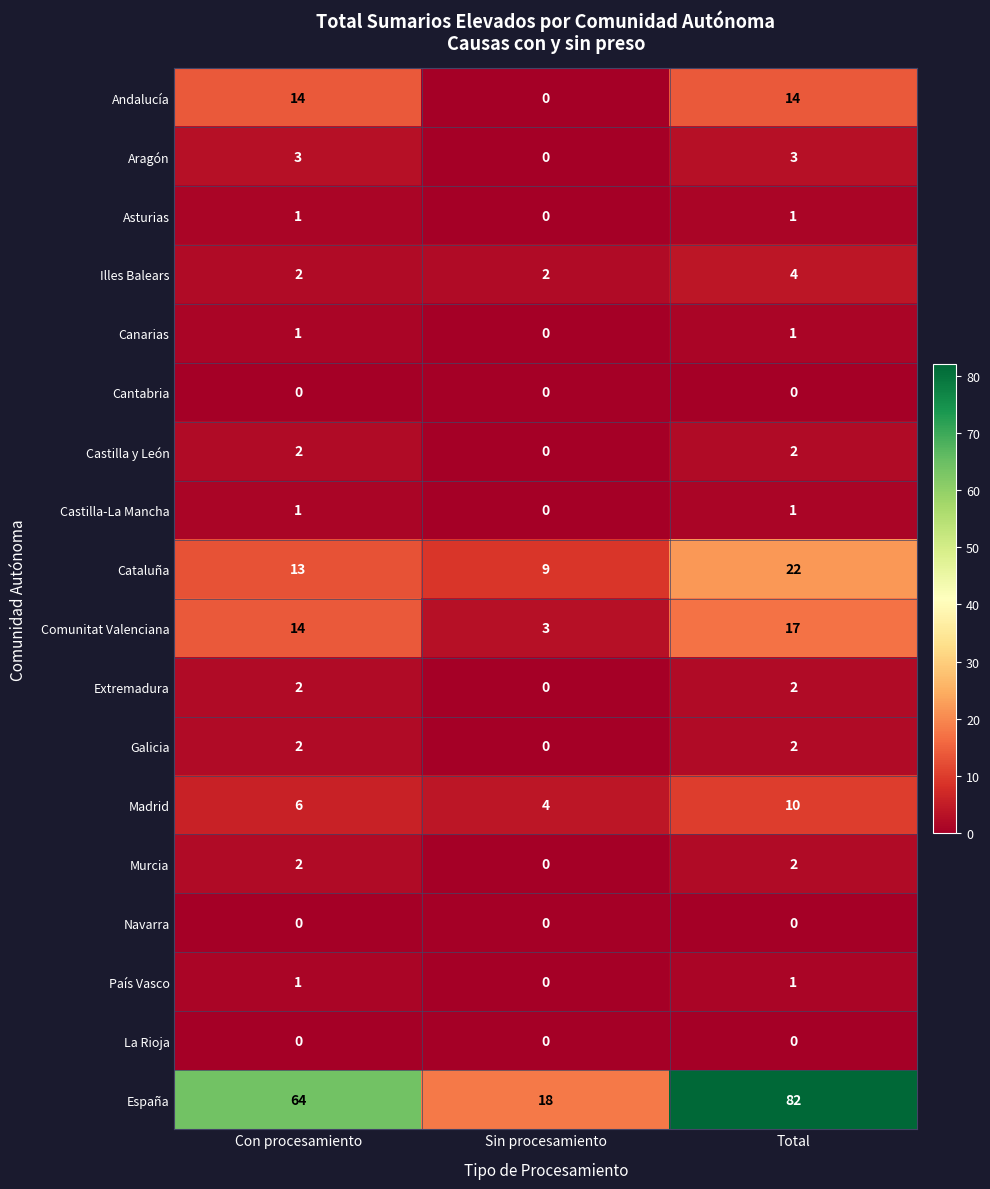

What is the total value across all series at Sin procesamiento?

36